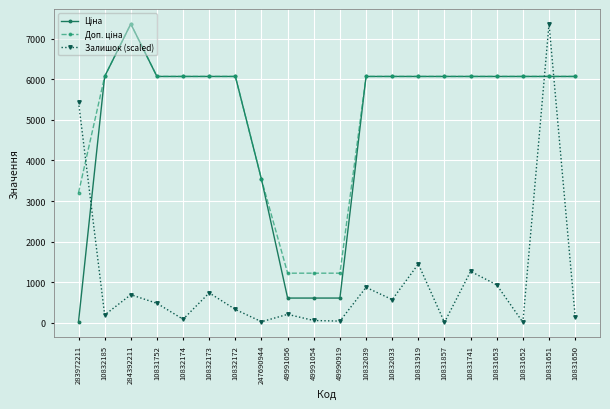

What is the spread (max minus min) of values at 10832033?

5492.9